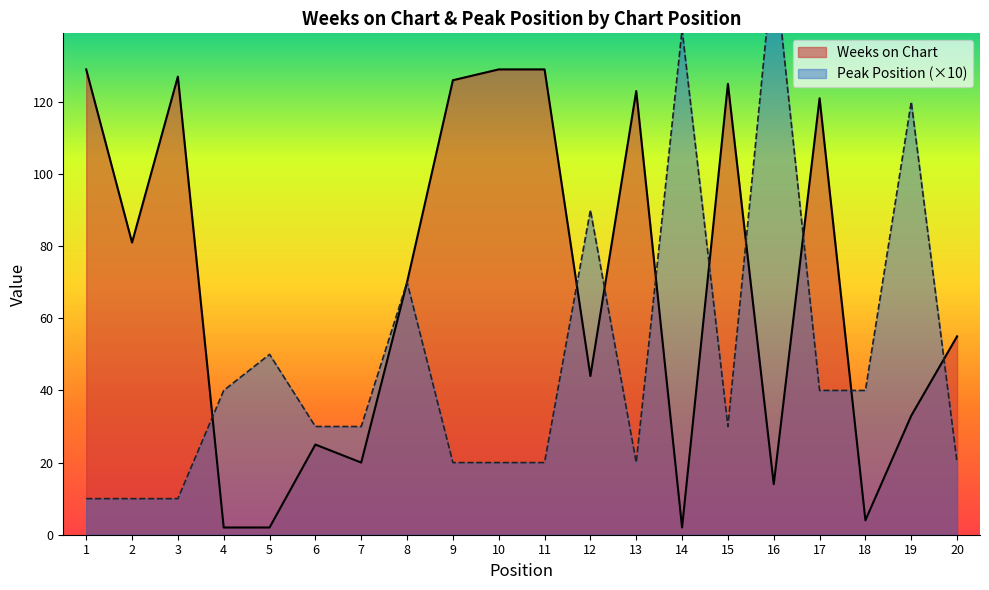

How many interior local peaks does the Peak Position series have?

6